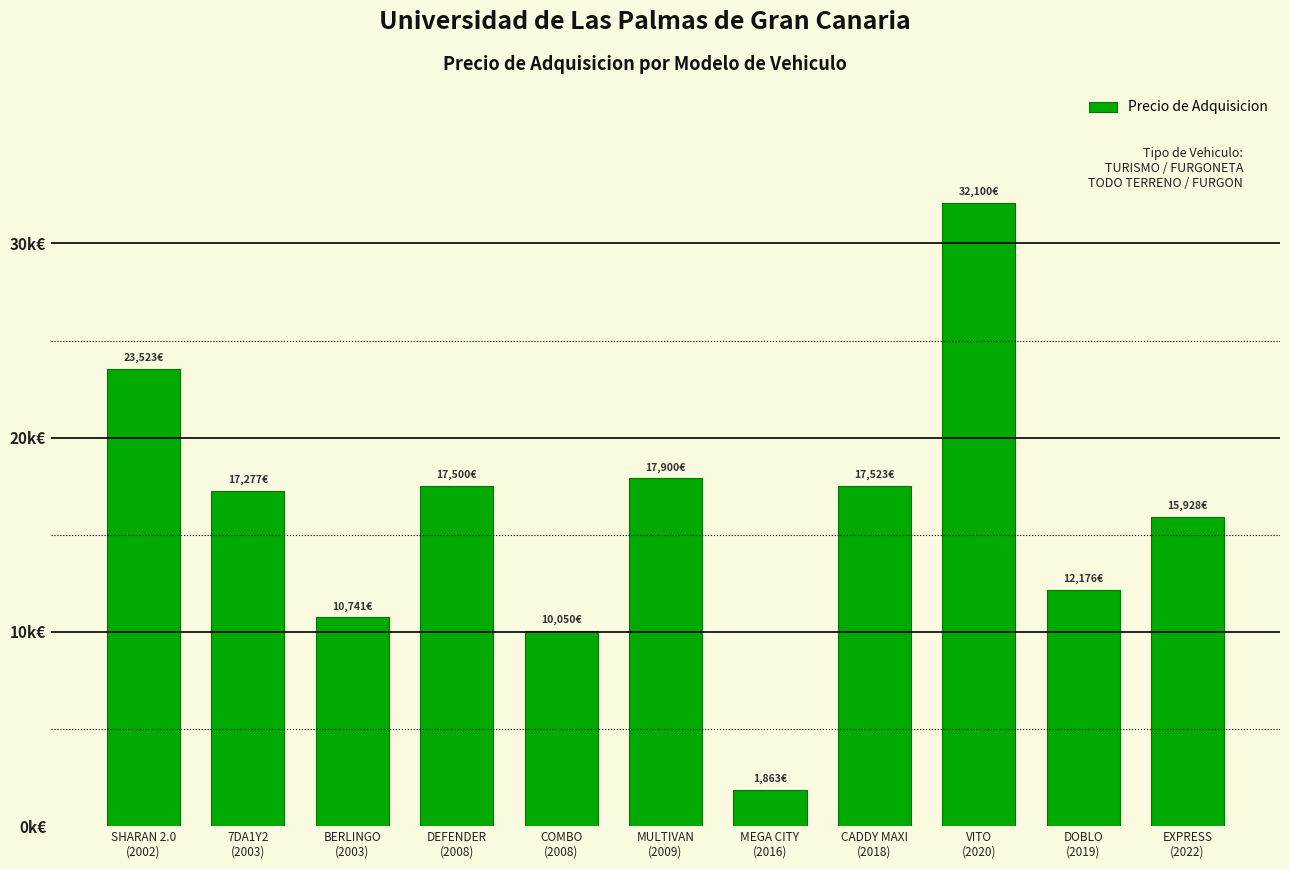

What is the difference between the maximum and second lowest values?

22050.0